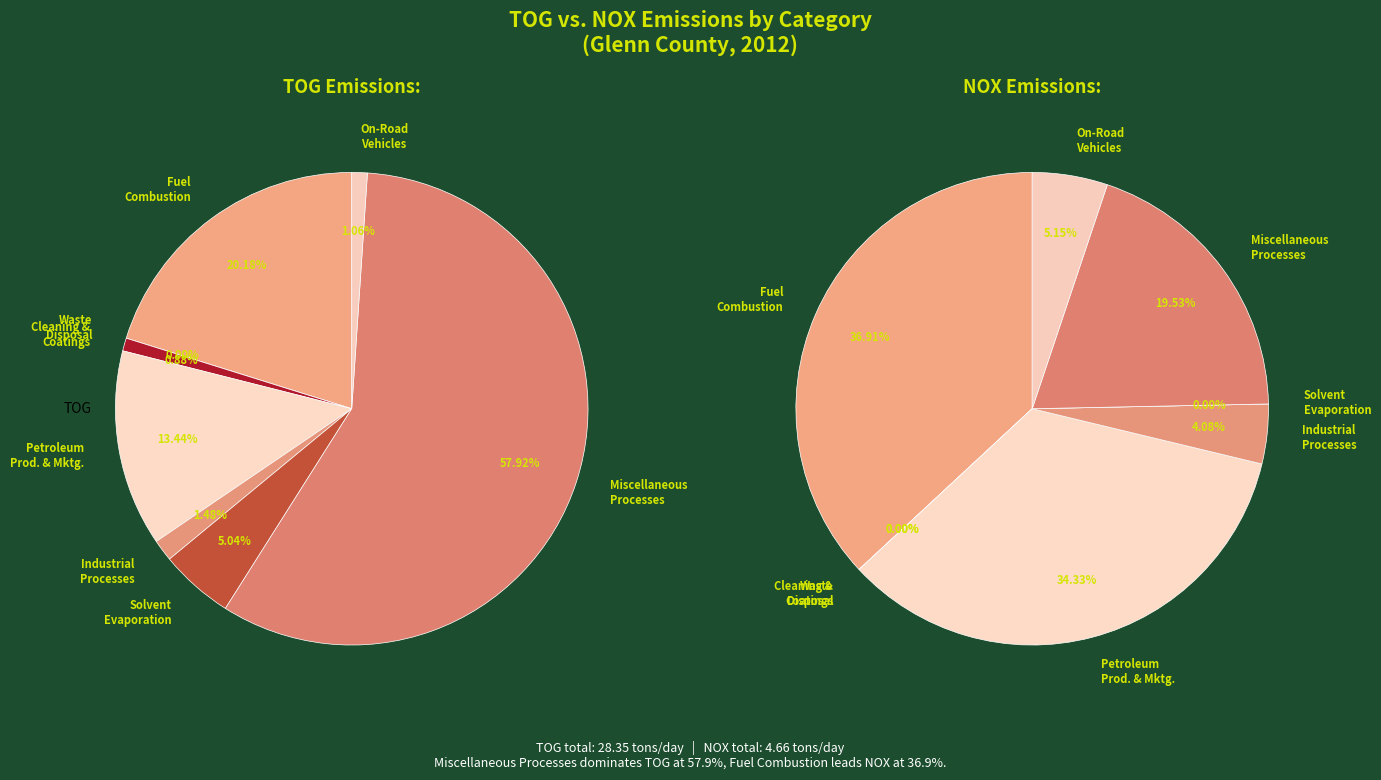

Combined, what portion of the pie is SOLVENT EVAPORATION and WASTE DISPOSAL?

5.0%